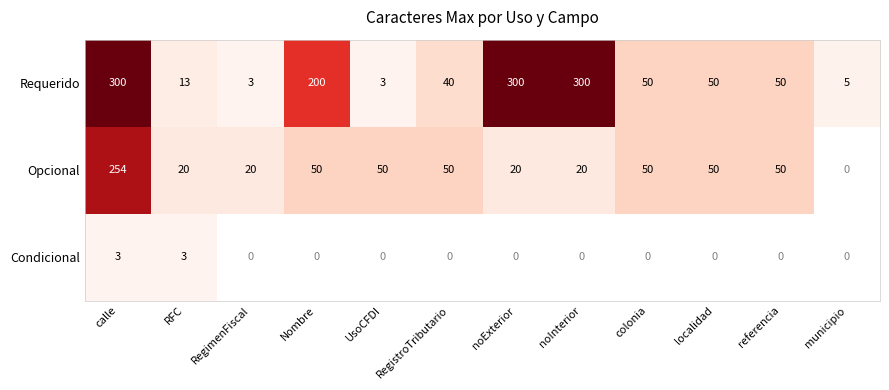

At which category is the sum across all series the highest?

calle